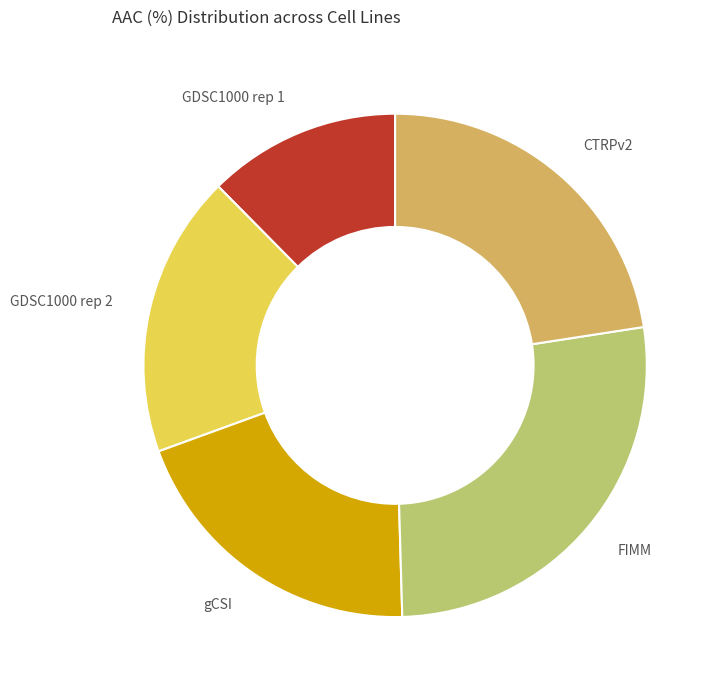

Is there any slice that represents more than half of the pie?

No